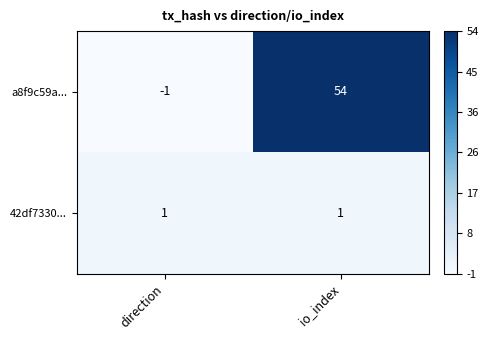

Rank the series by their average value, from lowest to highest.

42df7330..., a8f9c59a...